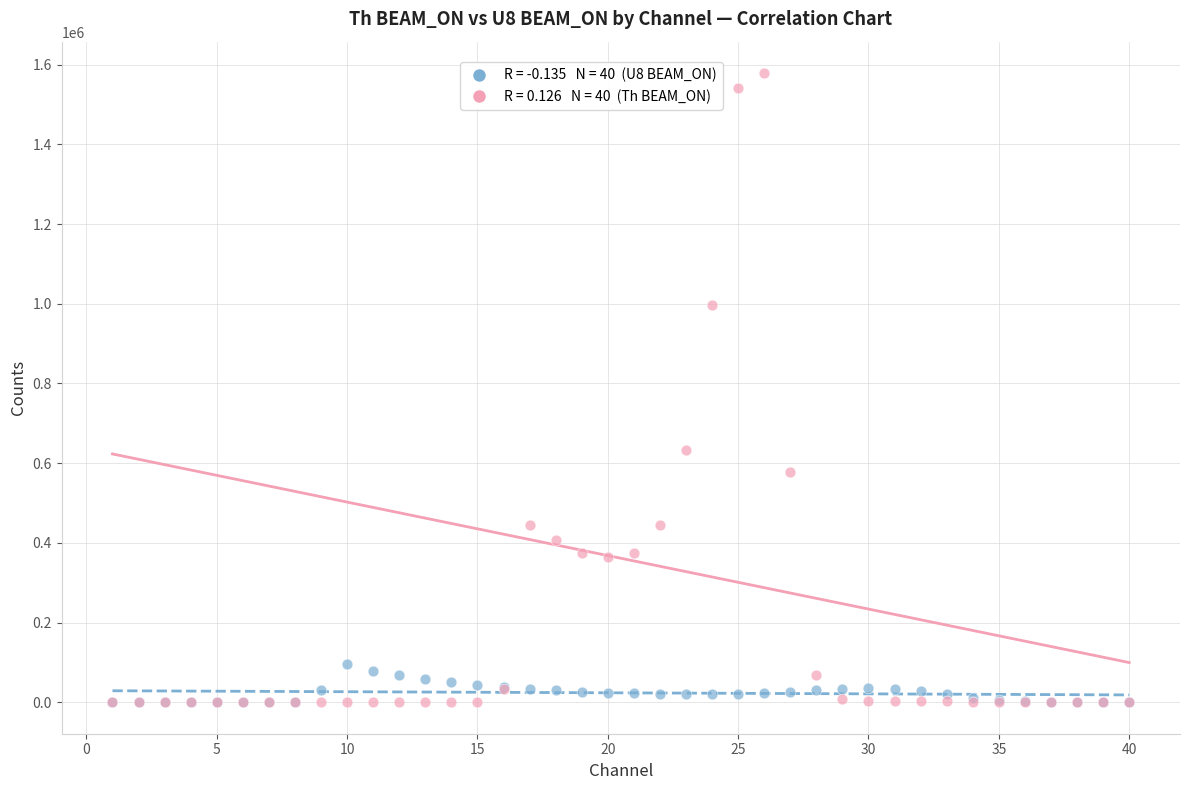

Across all series, what Y value is closest to 789398?

633684